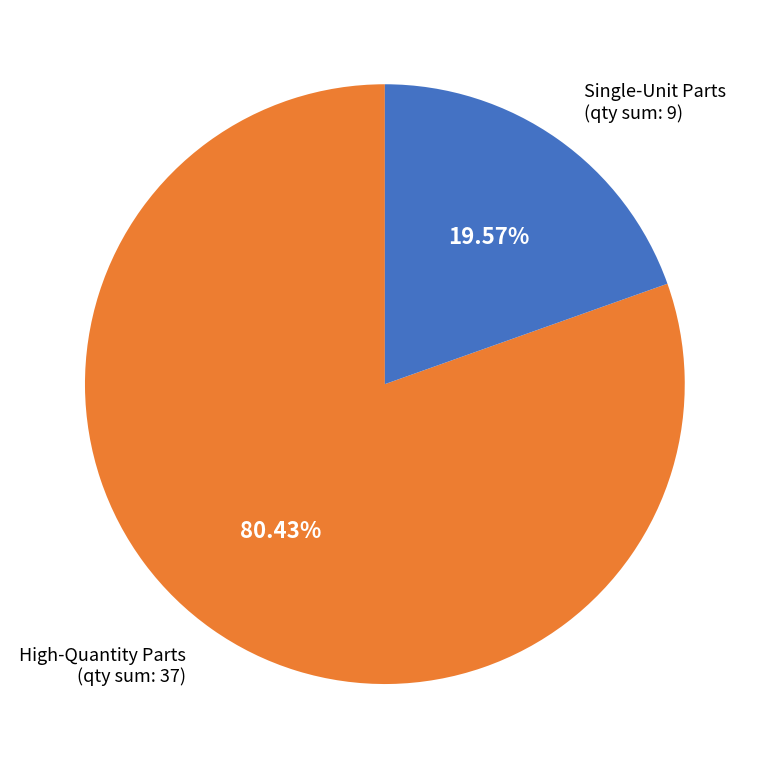

Does any single category account for the majority?

Yes